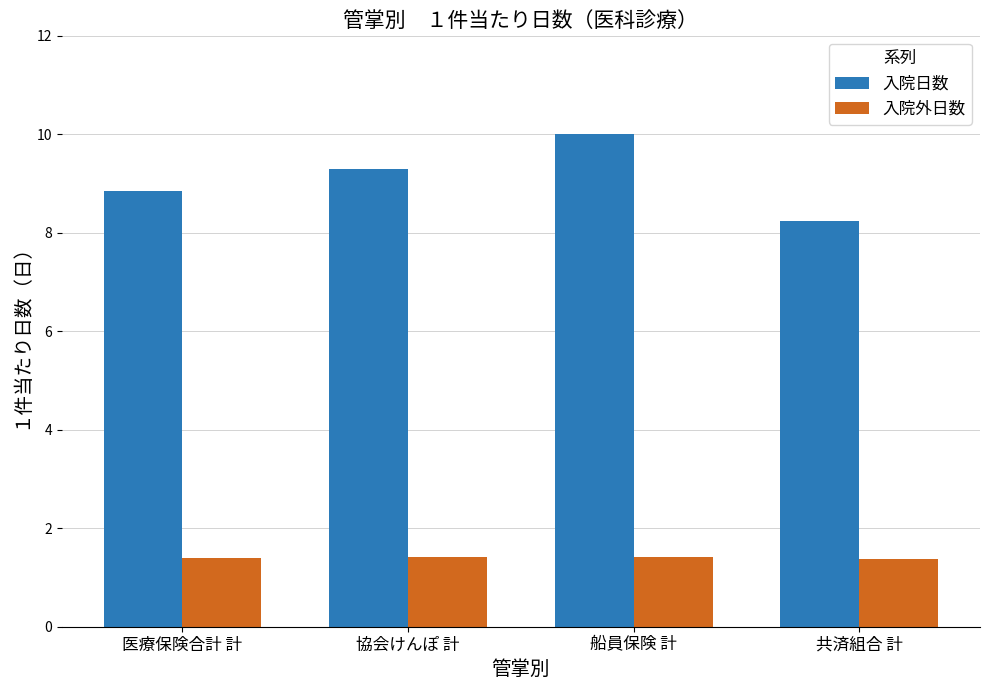

What is the total value across all series at 協会けんぽ 計?

10.7